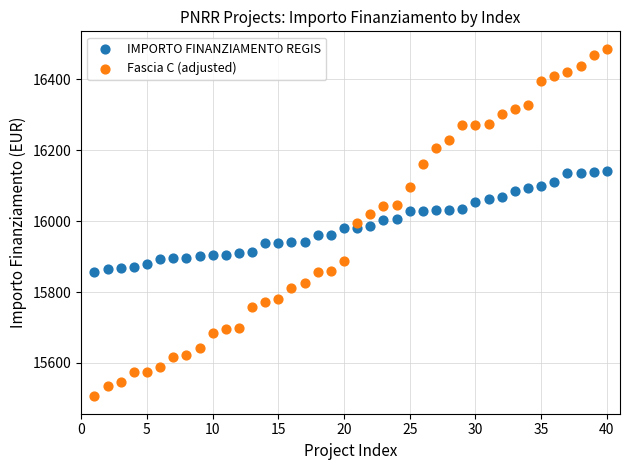

Which series has the widest spread of Y values?

Fascia C (adjusted)